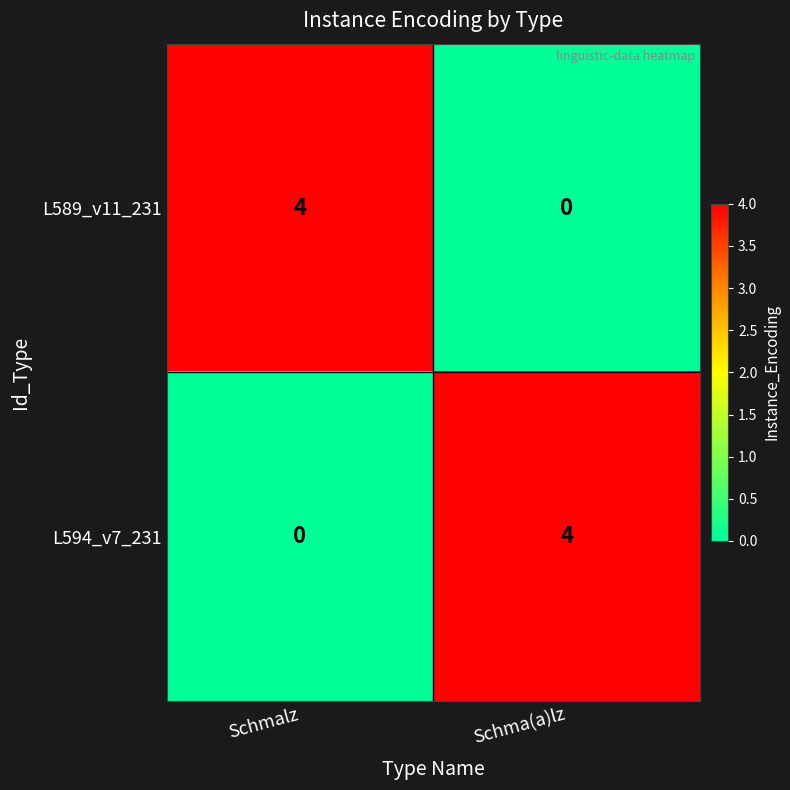

Is the value of L594_v7_231 at Schmalz greater than the value of L589_v11_231 at Schmalz?

No